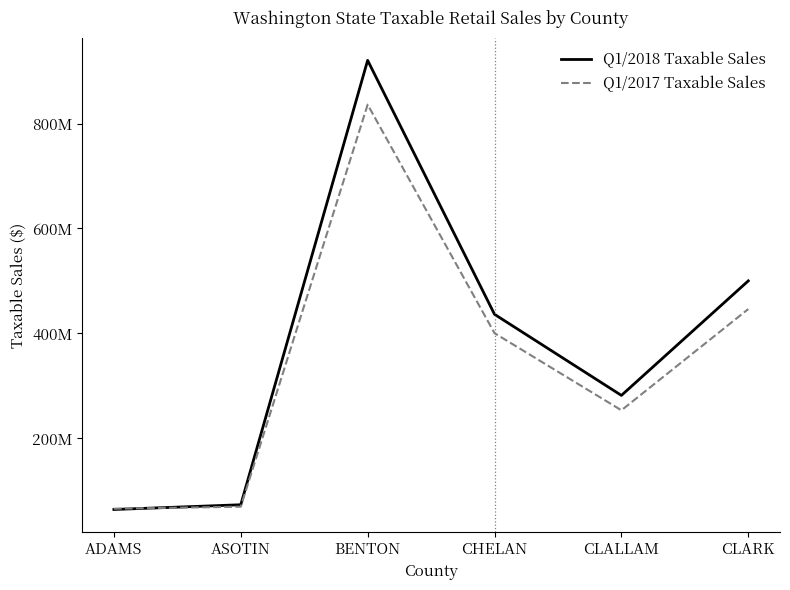

What are all the series names shown in the legend?

Q1/2018 Taxable Sales, Q1/2017 Taxable Sales